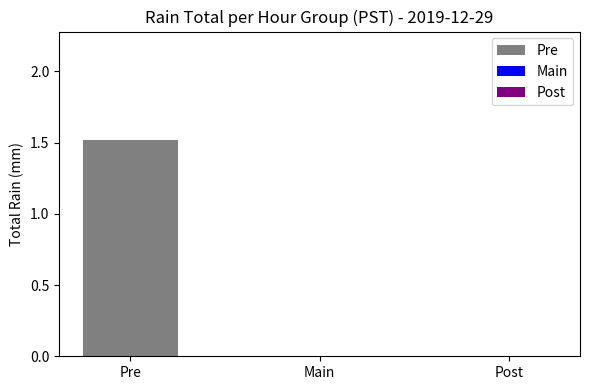

What is the maximum value shown in the chart?

1.5